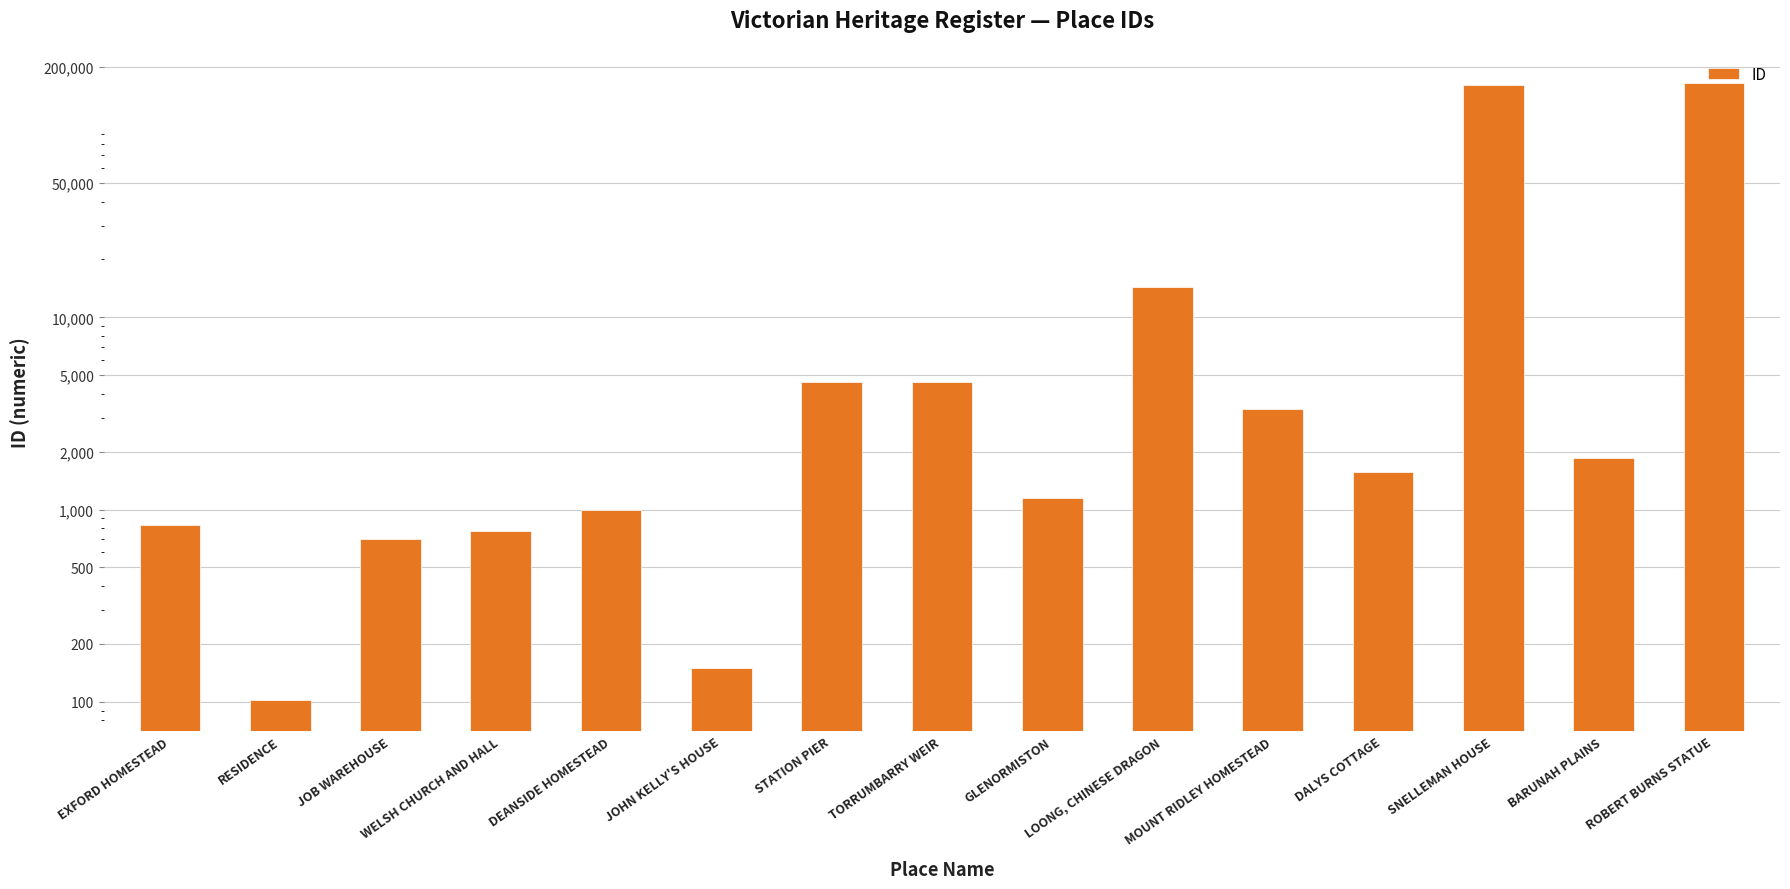

What is the average value?

24223